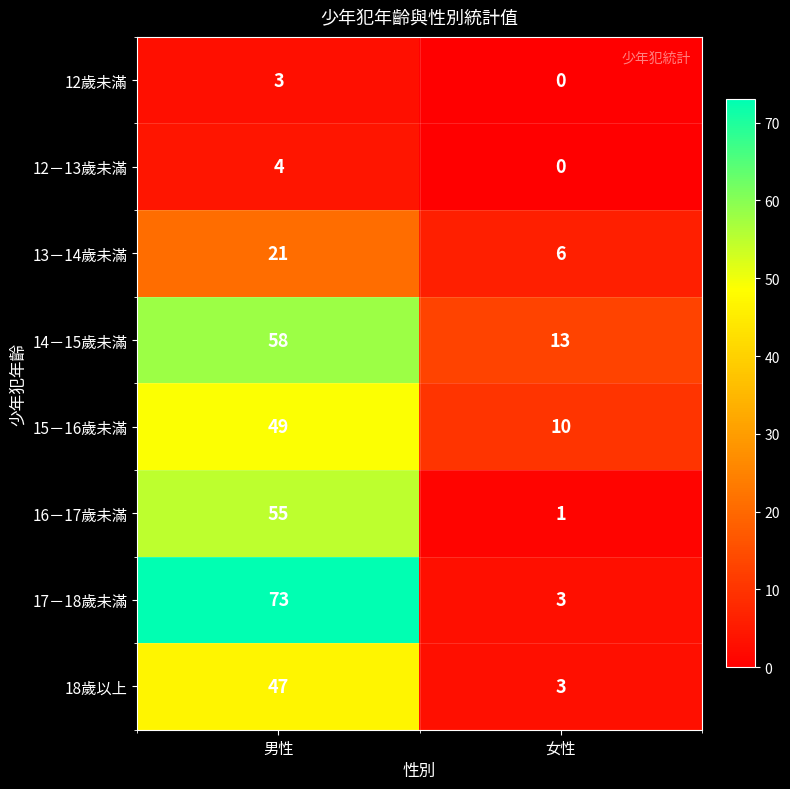

What is the approximate value of 14－15歲未滿 at 男性, to the nearest 10?

60